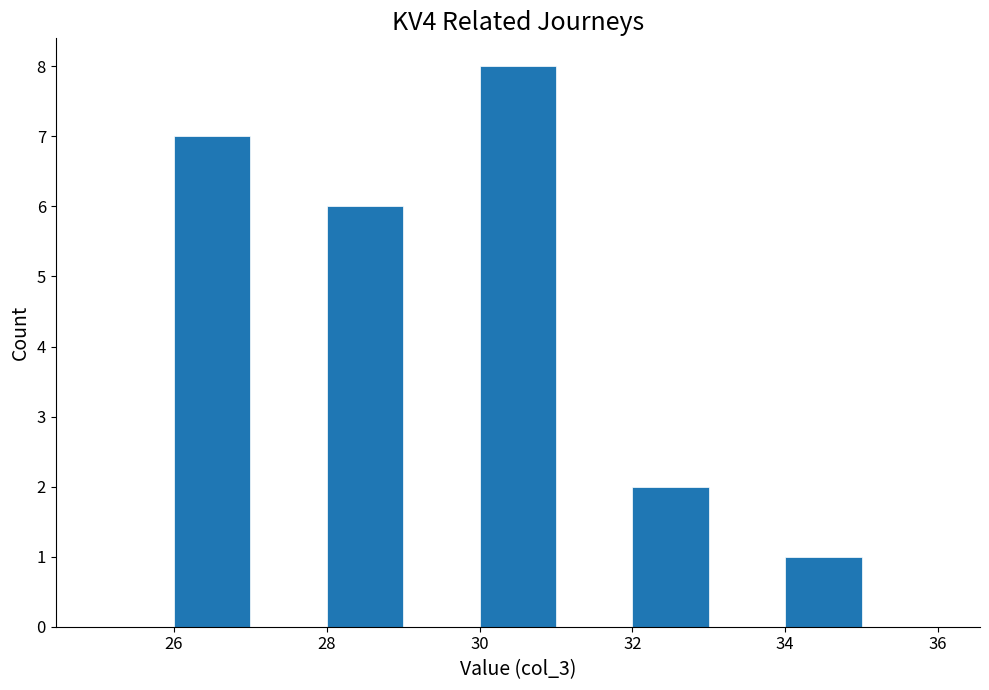

Reading left to right, transcribe this chart: for each bar, give the range it covers on the x-axis and its height. The values are not printed on the chart, so give them approximately, as read against the axis.

25 to 26: 0
26 to 27: 7
27 to 28: 0
28 to 29: 6
29 to 30: 0
30 to 31: 8
31 to 32: 0
32 to 33: 2
33 to 34: 0
34 to 35: 1
35 to 36: 0